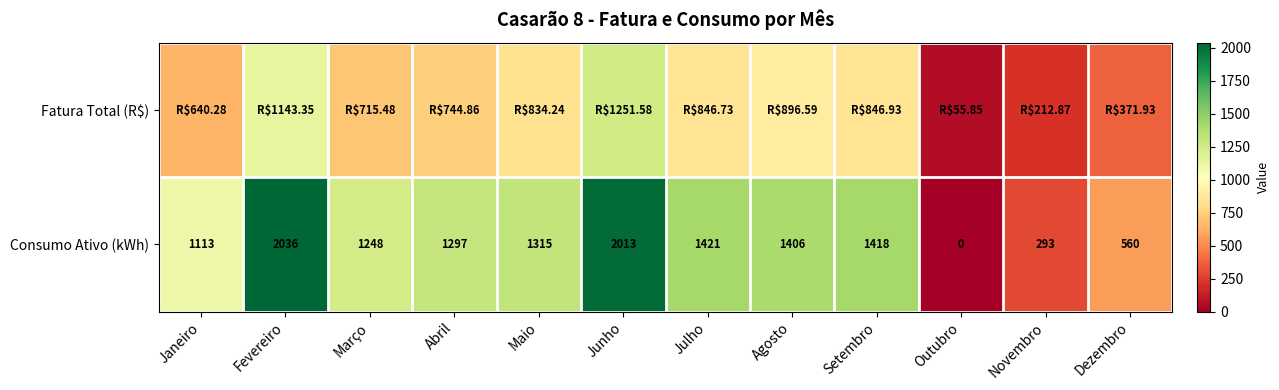

List the labels in order of Consumo Ativo (kWh) value, smallest first.

Outubro, Novembro, Dezembro, Janeiro, Março, Abril, Maio, Agosto, Setembro, Julho, Junho, Fevereiro